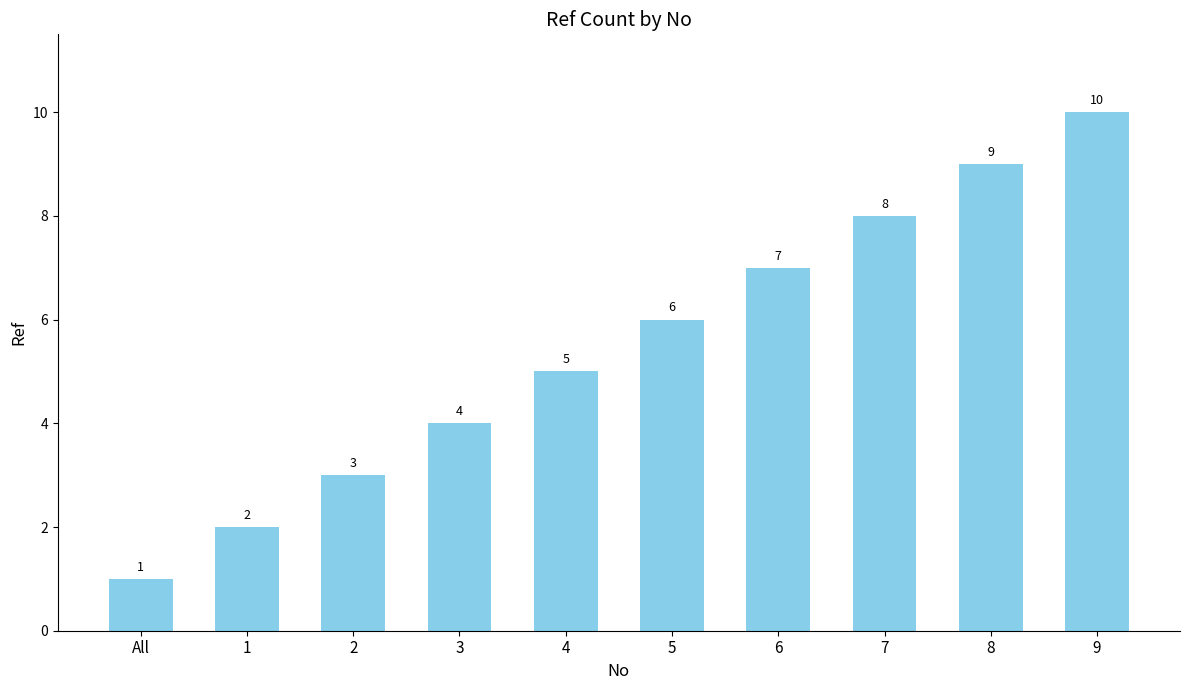

Reading left to right, what are all the values shown in this chart?

1	2	3	4	5	6	7	8	9	10